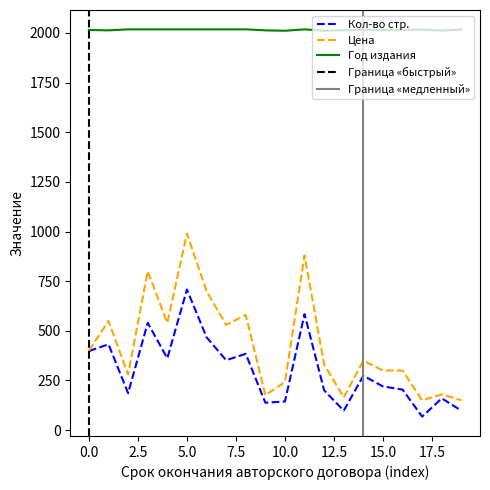

What is the approximate value of Цена at 15.0?

300